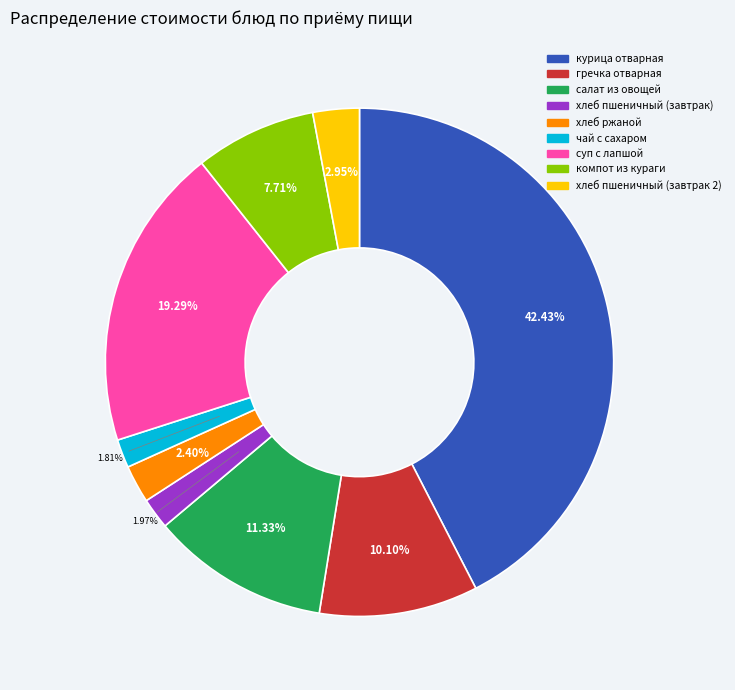

True or false: хлеб пшеничный (завтрак 2) accounts for 3% of the total.

True